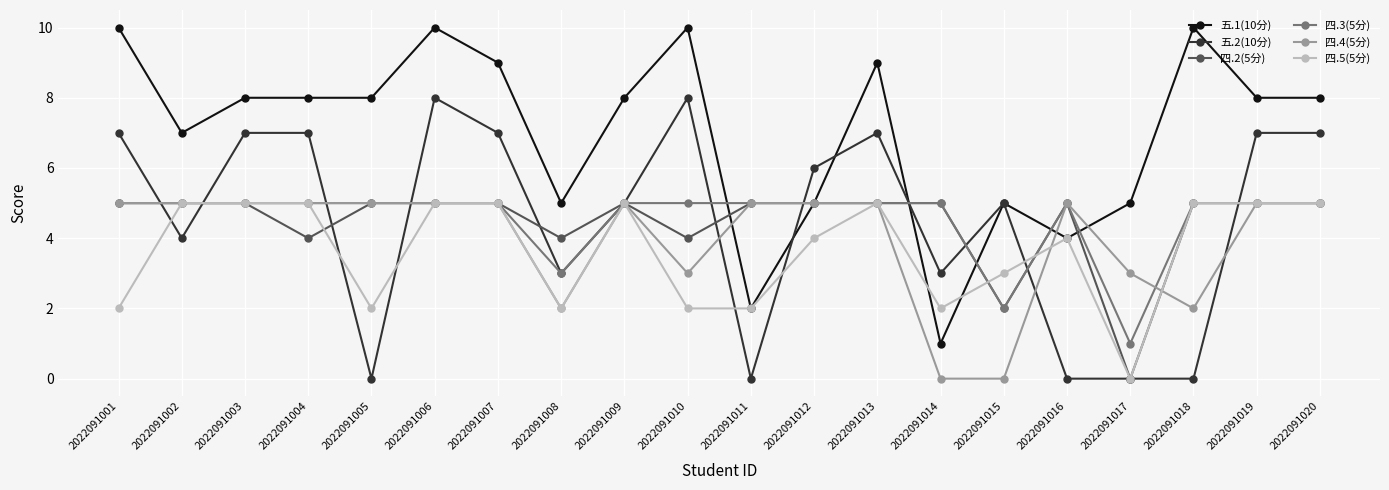

Between 2022091007 and 2022091017, which series saw the biggest shift?

五.2(10分)